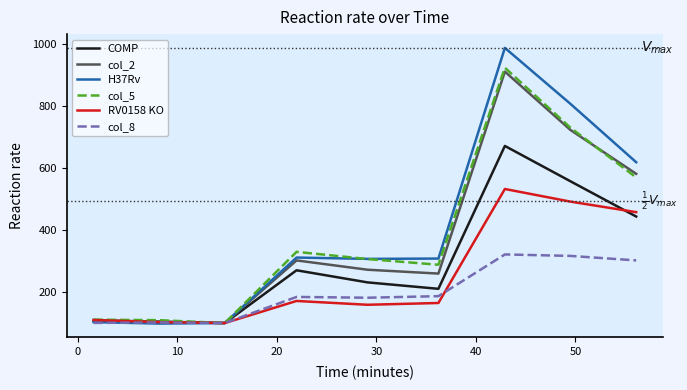

What is the lowest value of the RV0158 KO series?

100.0